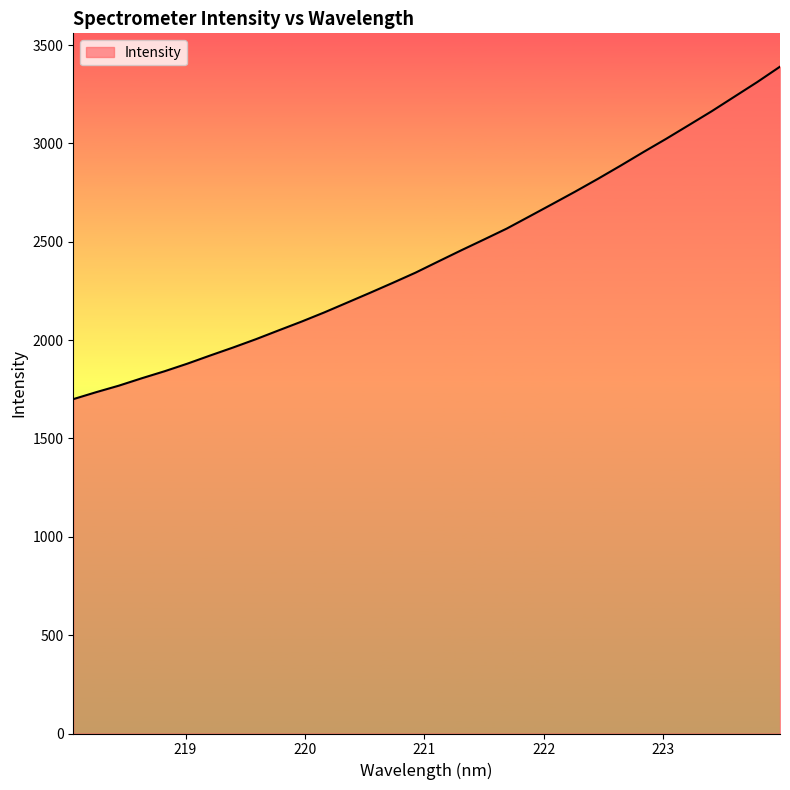

How many values are below 2399?

16